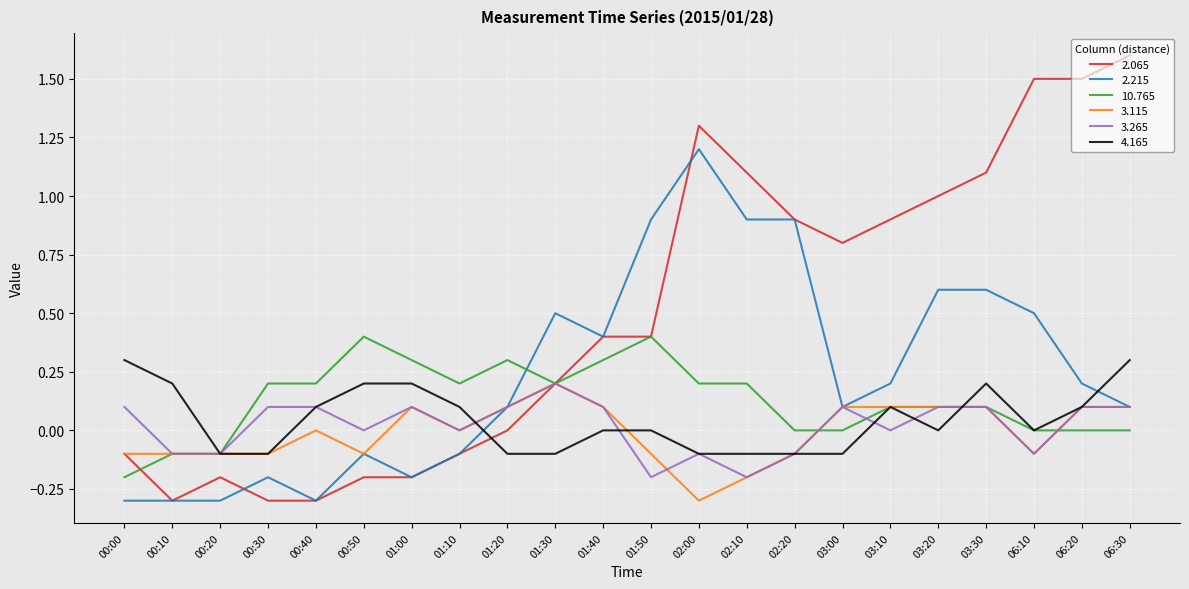

Which category has the highest value across all series?

06:30